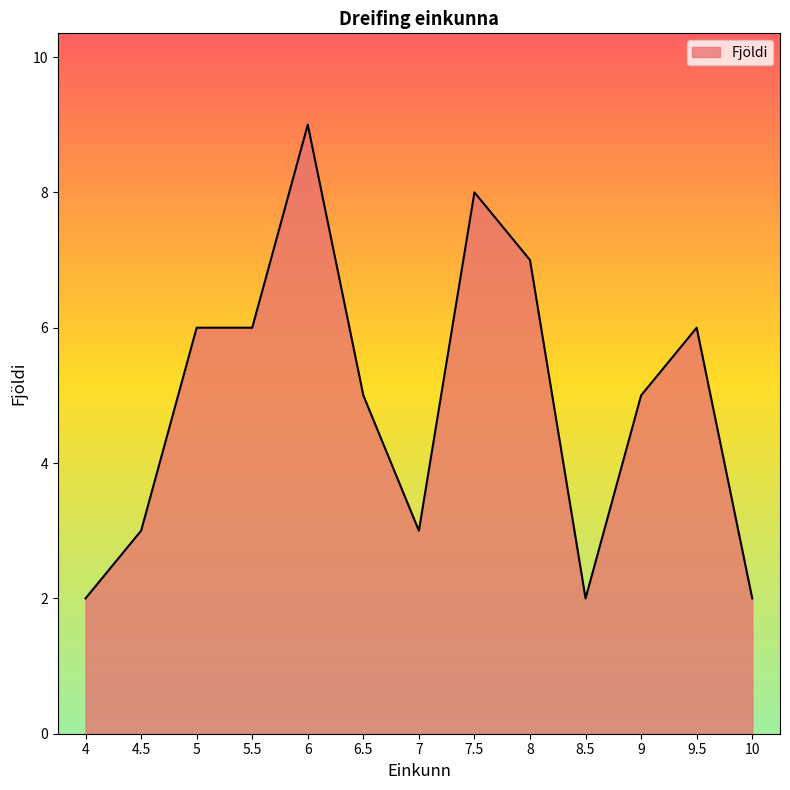

How many values are between 3 and 6?

7